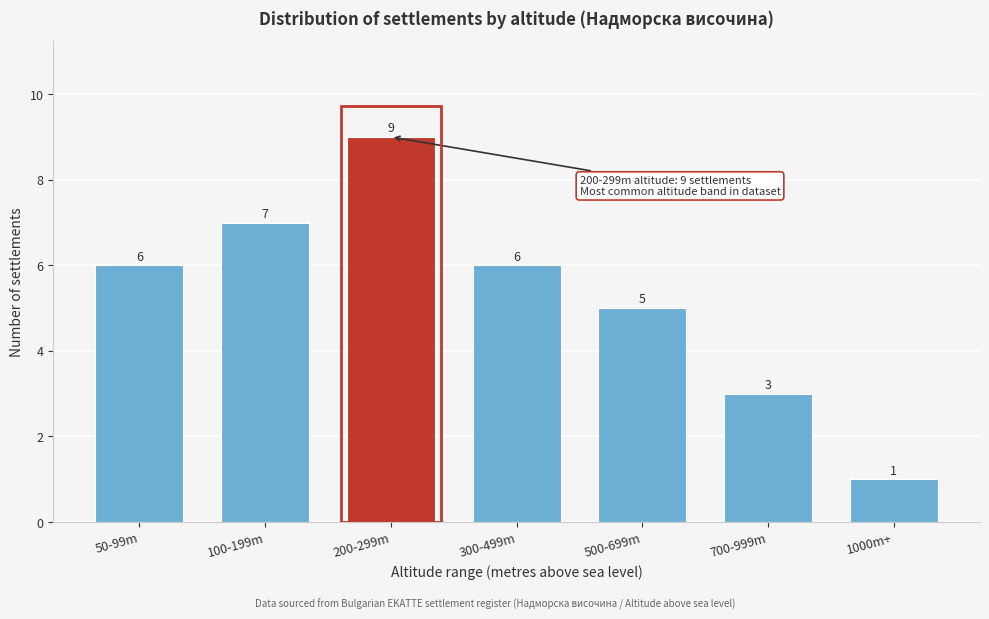

Reading left to right, transcribe all the data shown in this chart.

6	7	9	6	5	3	1